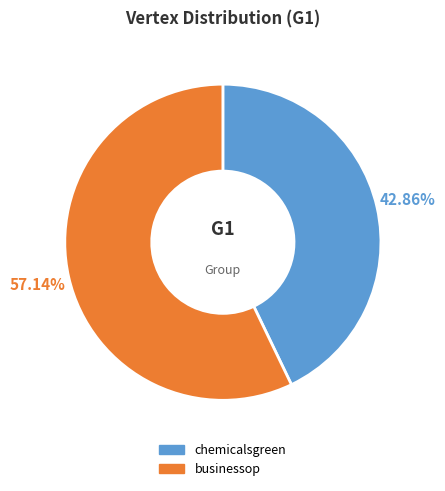

Which category has the smallest portion of the pie?

chemicalsgreen